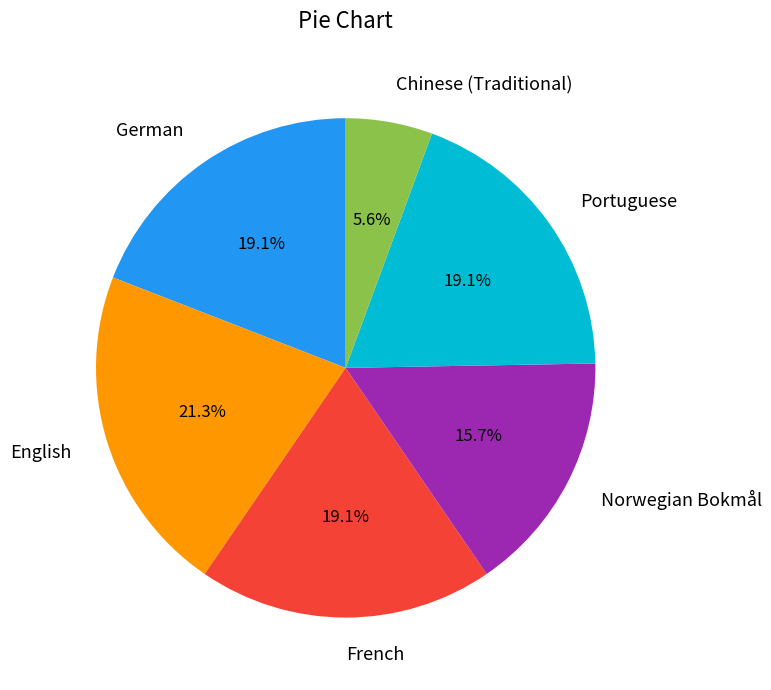

To the nearest percent, what is the difference between the largest and smallest slice percentages?

16%